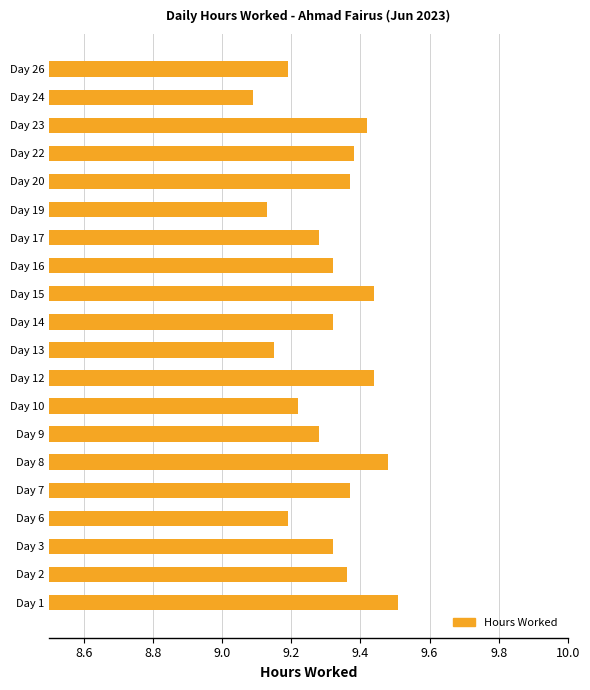

Count the values in the range 9 to 10.

20